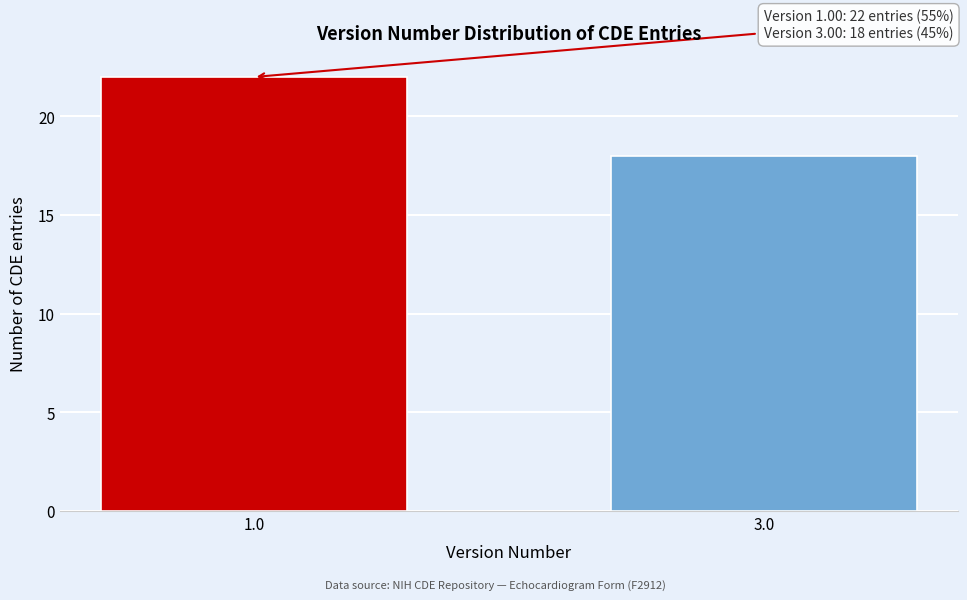

Reading left to right, what are all the values shown in this chart?

22	18